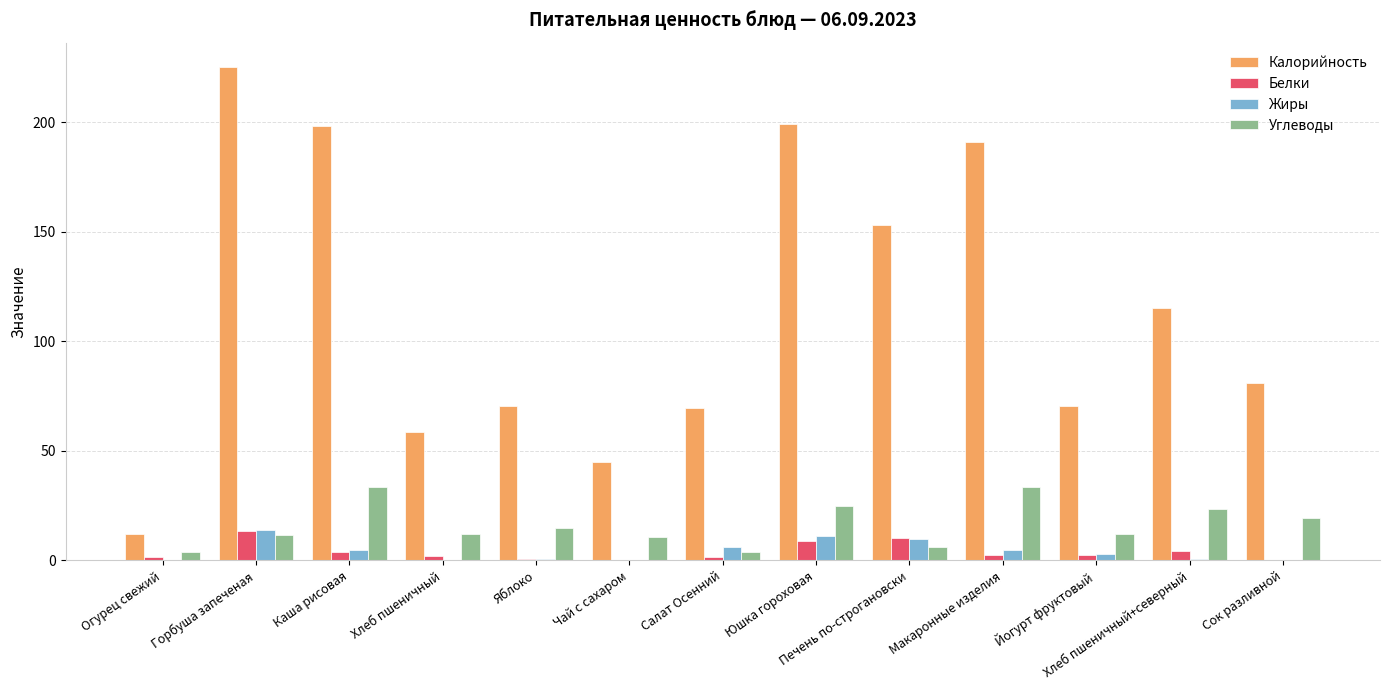

Which series has the largest total across all categories?

Калорийность